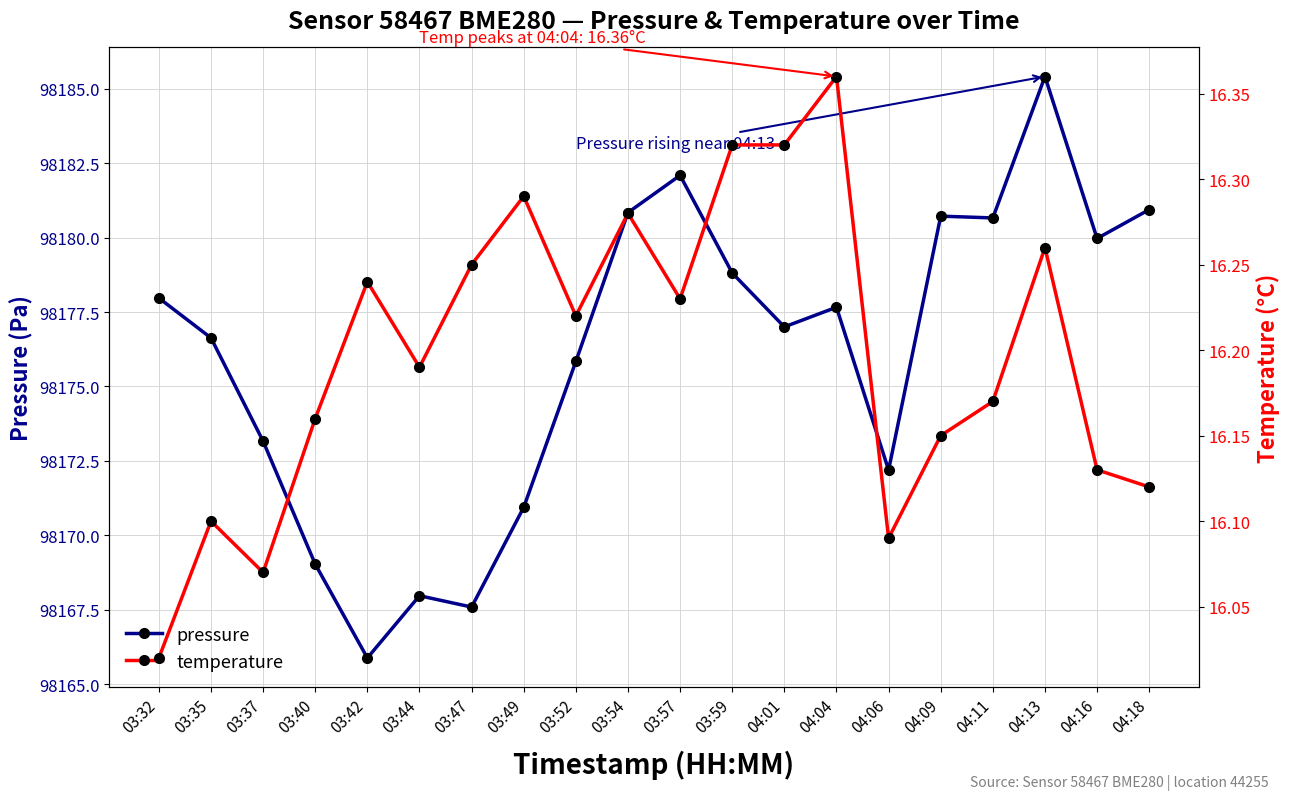

At which category is the sum across all series the highest?

04:13